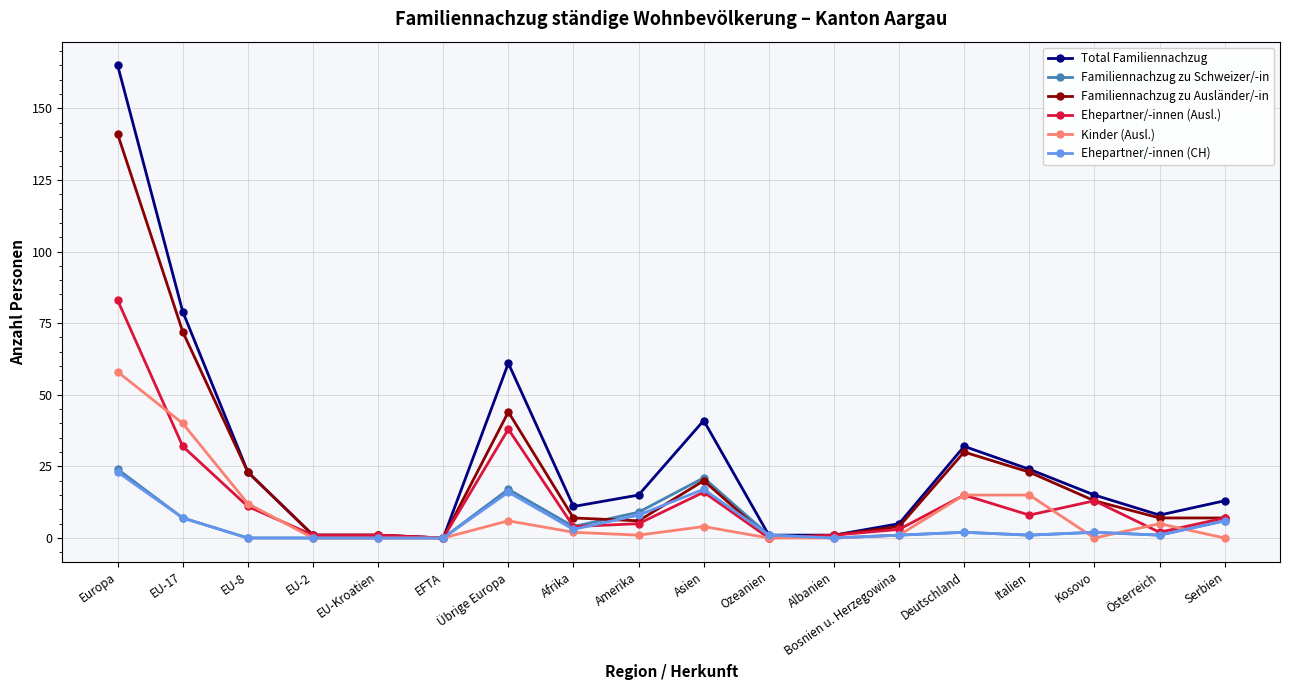

Is the value of Familiennachzug zu Ausländer/-in at Europa greater than the value of Ehepartner/-innen (Ausl.) at Ozeanien?

Yes